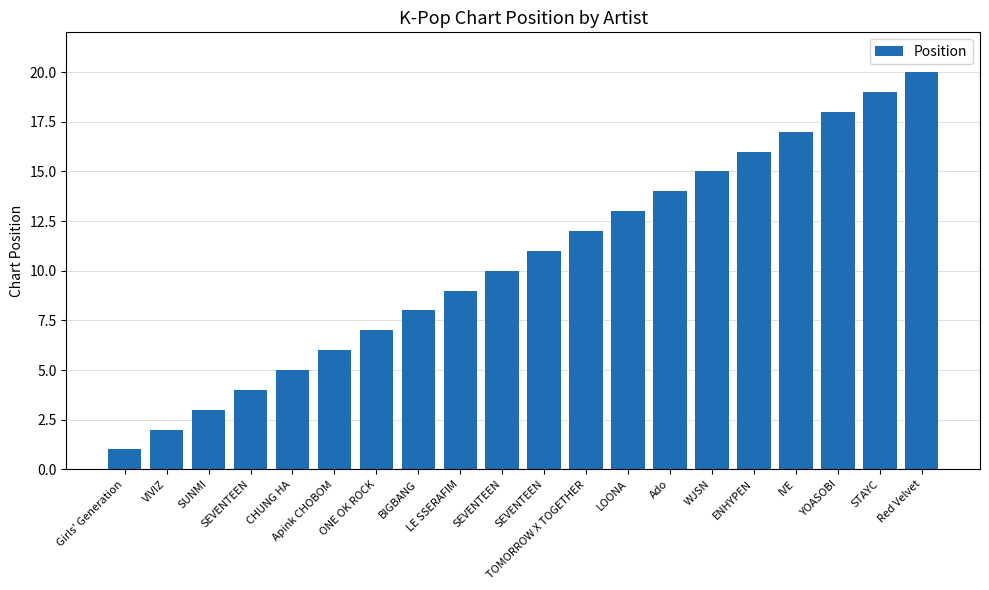

Rank the categories by value from highest to lowest.

Red Velvet, STAYC, YOASOBI, IVE, ENHYPEN, WJSN, Ado, LOONA, TOMORROW X TOGETHER, SEVENTEEN, SEVENTEEN, LE SSERAFIM, BIGBANG, ONE OK ROCK, Apink CHOBOM, CHUNG HA, SEVENTEEN, SUNMI, VIVIZ, Girls' Generation